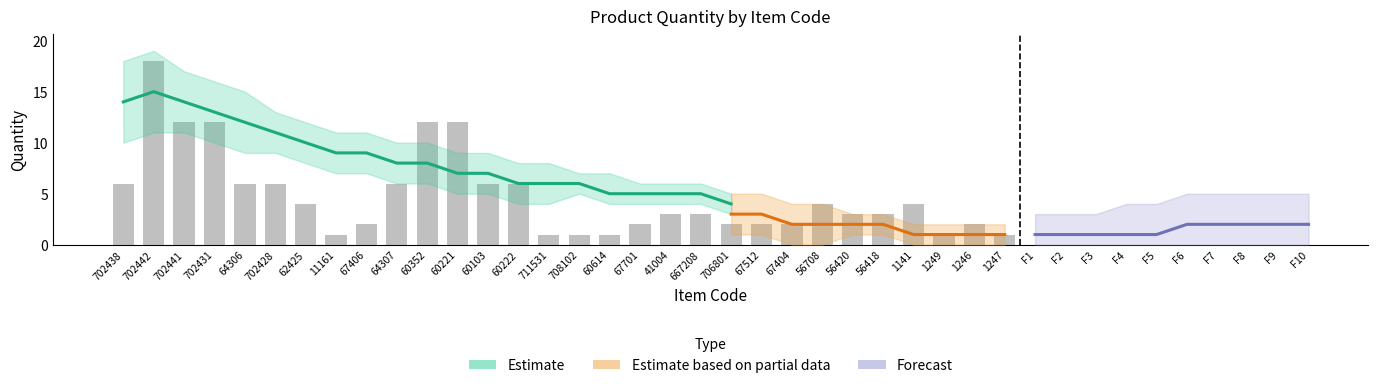

Reading right to left, transcribe all the data shown in this chart.

1	2	1	4	3	3	4	2	2	2	3	3	2	1	1	1	6	6	12	12	6	2	1	4	6	6	12	12	18	6